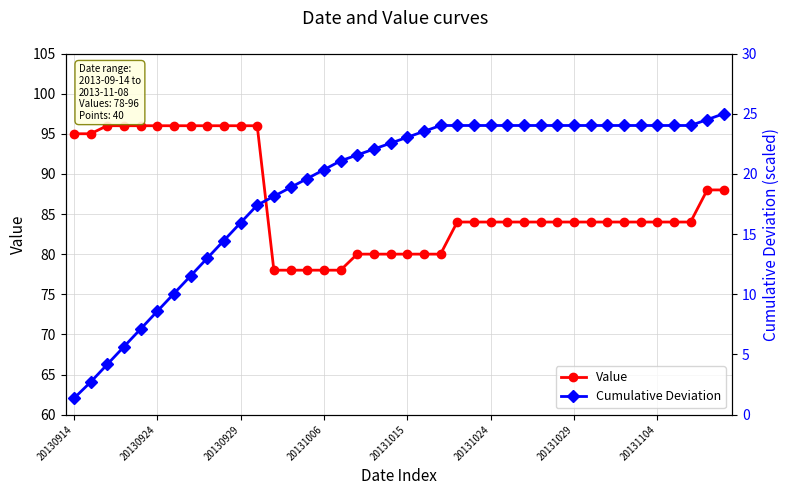

How many distinct data groups are displayed?

2